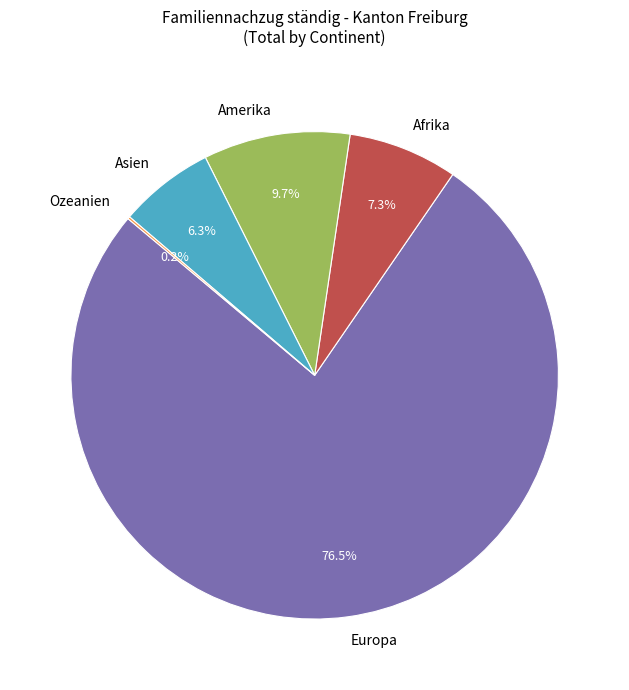

Is Afrika the majority of the pie?

No